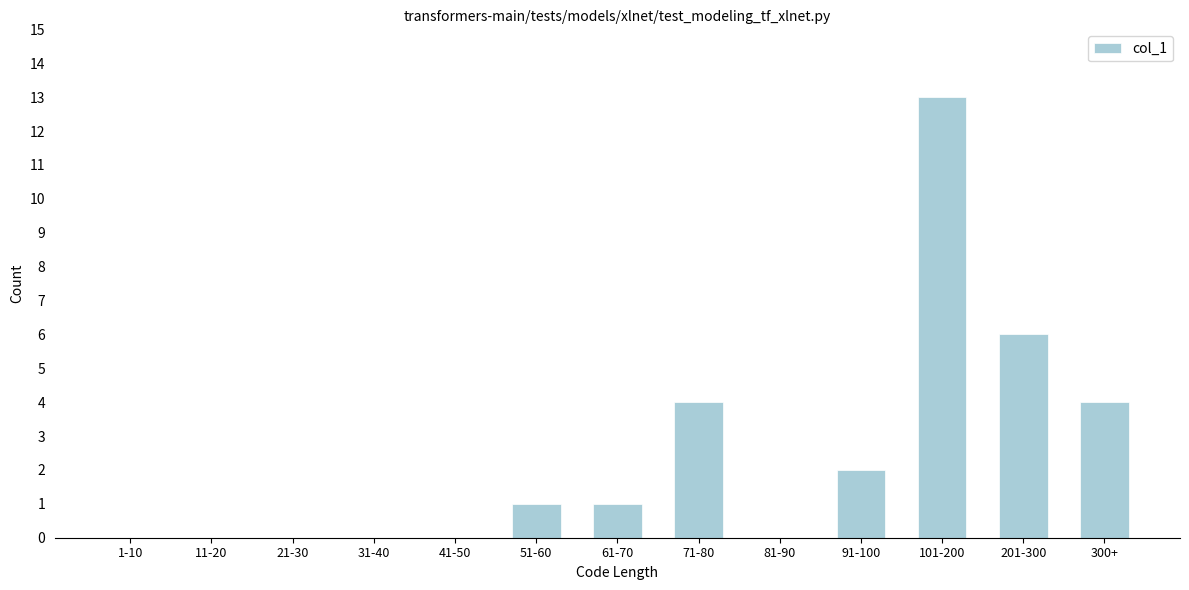

Reading left to right, extract all data points from this chart.

1-10=0	11-20=0	21-30=0	31-40=0	41-50=0	51-60=1	61-70=1	71-80=4	81-90=0	91-100=2	101-200=13	201-300=6	300+=4